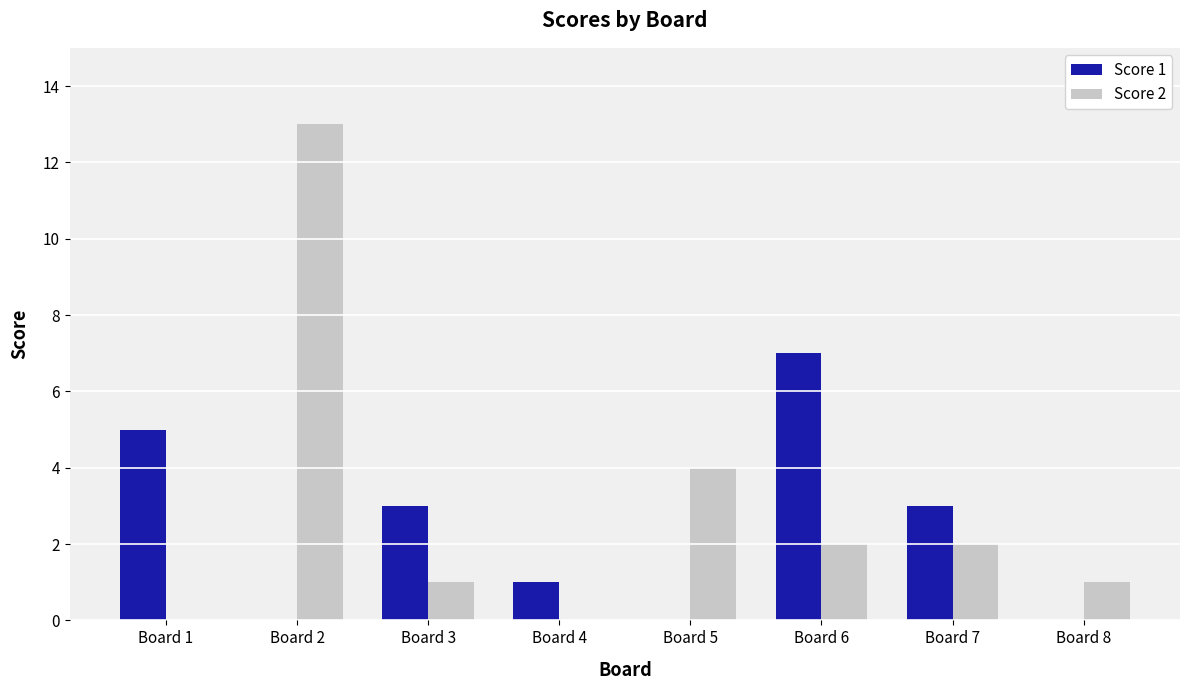

What is the average value of the Score 2 series?

3